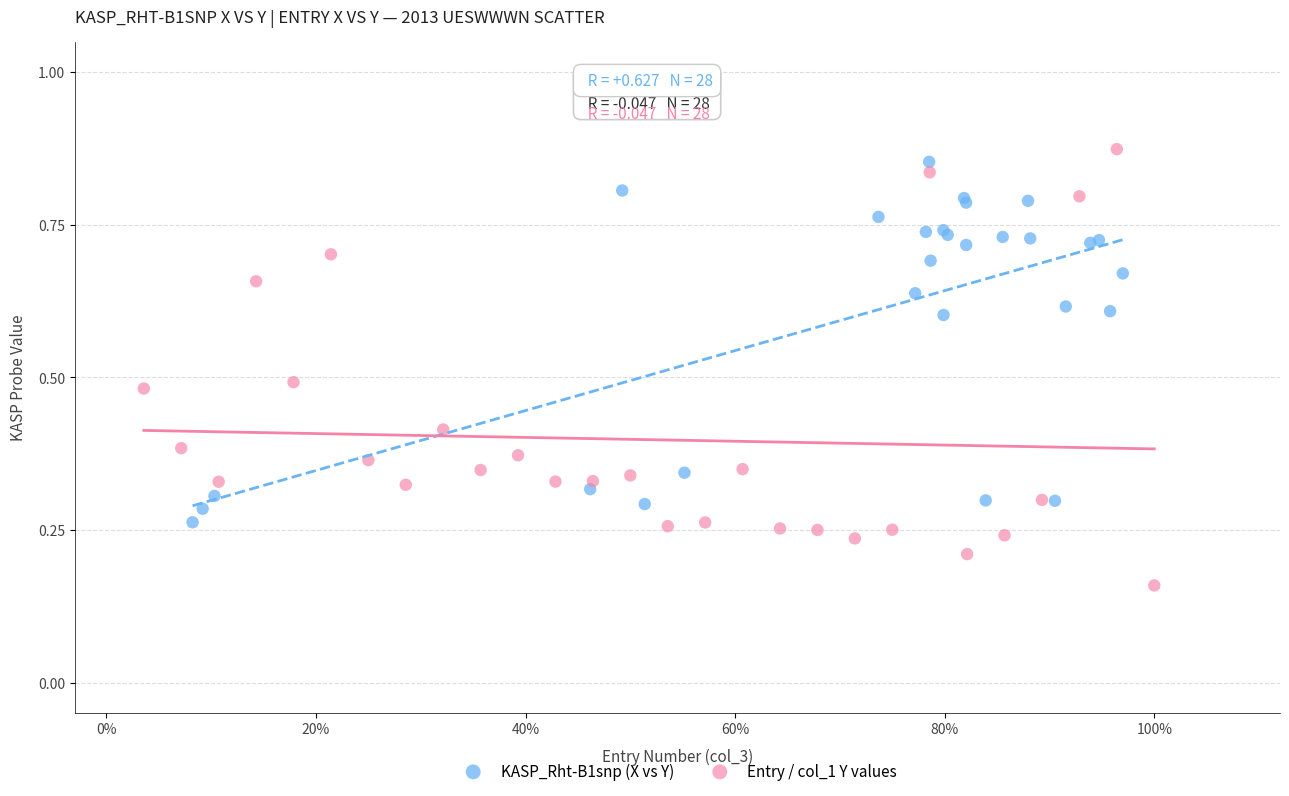

Which series reaches the minimum Y coordinate?

Entry / col_1 Y values